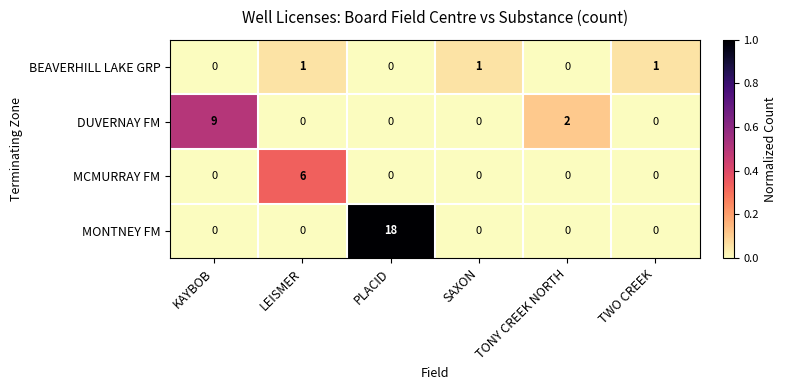

Reading left to right, extract all data points from this chart.

BEAVERHILL LAKE GRP: 0	1	0	1	0	1
DUVERNAY FM: 9	0	0	0	2	0
MCMURRAY FM: 0	6	0	0	0	0
MONTNEY FM: 0	0	18	0	0	0